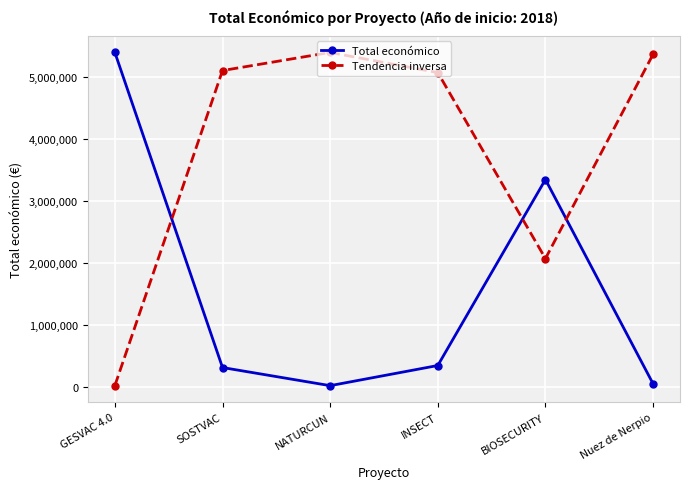

Which category has the highest value in the Total económico series?

GESVAC 4.0